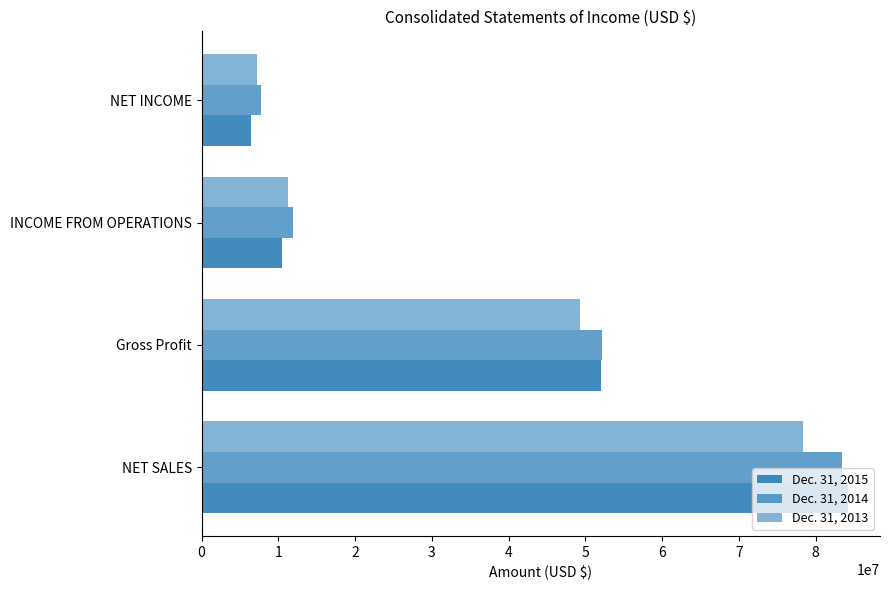

Reading left to right, extract all data points from this chart.

Dec. 31, 2015: 84161200	52071060	10474700	6402405
Dec. 31, 2014: 83430912	52124757	11958029	7706921
Dec. 31, 2013: 78284585	49328024	11266790	7265717